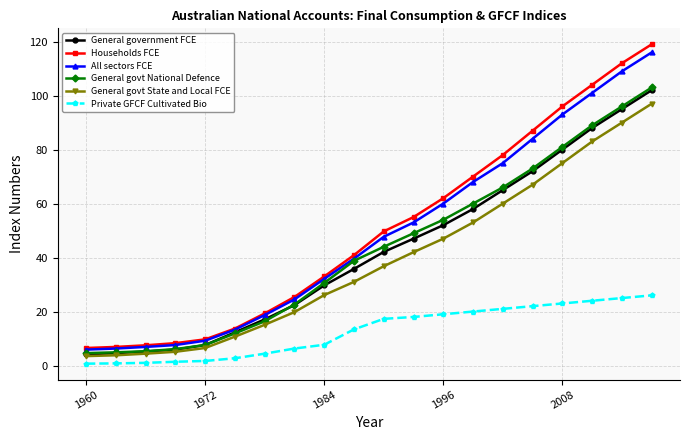

True or false: Households FCE and Private GFCF Cultivated Bio intersect in this chart.

False